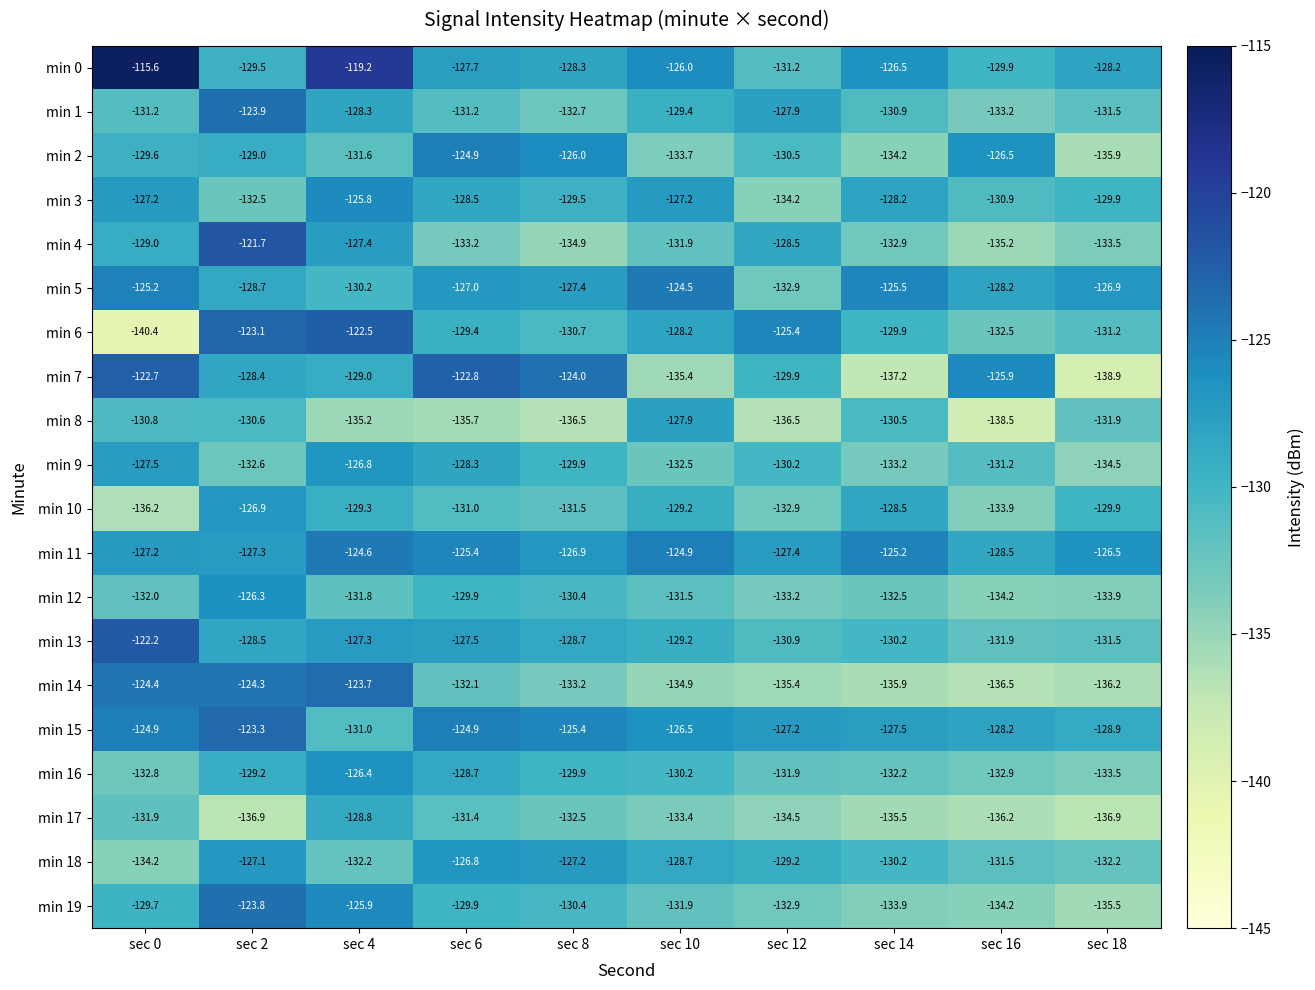

Where does the min 3 series first go above -128?

sec 0